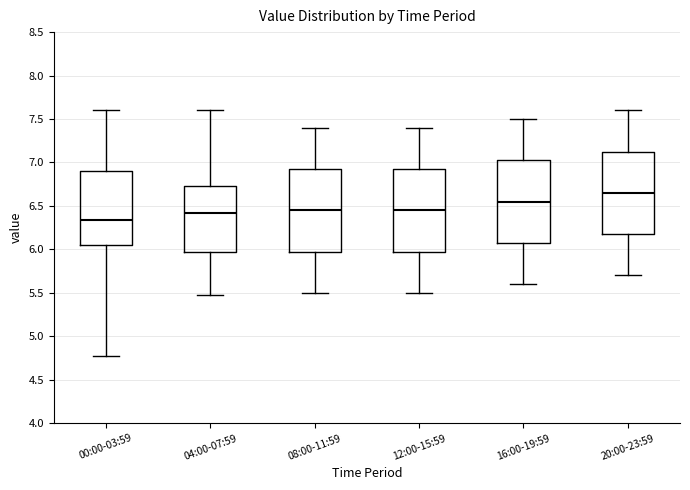

Reading left to right, transcribe this box plot: for each box, give where its median line is, the range the box spans, and where its two whiskers end, as read against the y-axis. The values are not printed on the chart, so give them approximately, as read against the axis.

00:00-03:59: median 6.35, box 6.05 to 6.90, whiskers 4.75 to 7.60
04:00-07:59: median 6.40, box 6.00 to 6.75, whiskers 5.45 to 7.60
08:00-11:59: median 6.45, box 6.00 to 6.95, whiskers 5.50 to 7.40
12:00-15:59: median 6.45, box 6.00 to 6.95, whiskers 5.50 to 7.40
16:00-19:59: median 6.55, box 6.10 to 7.05, whiskers 5.60 to 7.50
20:00-23:59: median 6.65, box 6.20 to 7.15, whiskers 5.70 to 7.60